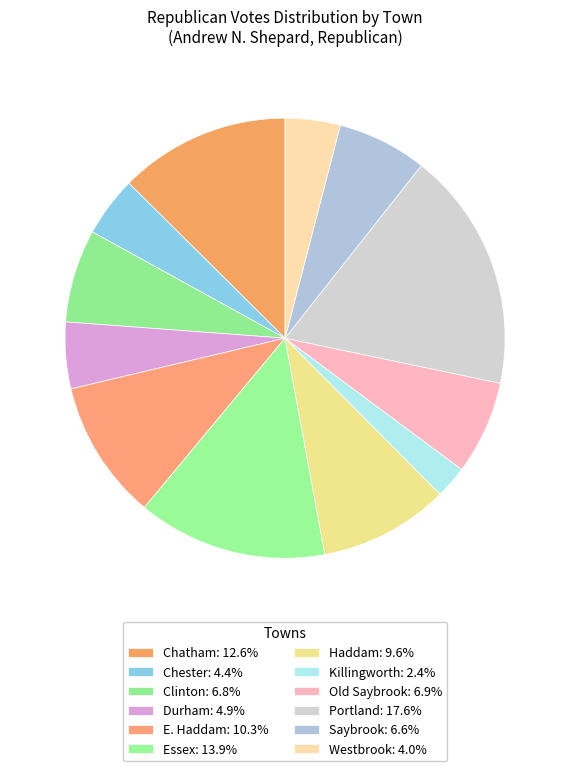

Is it true that Haddam is 1% of the pie?

False